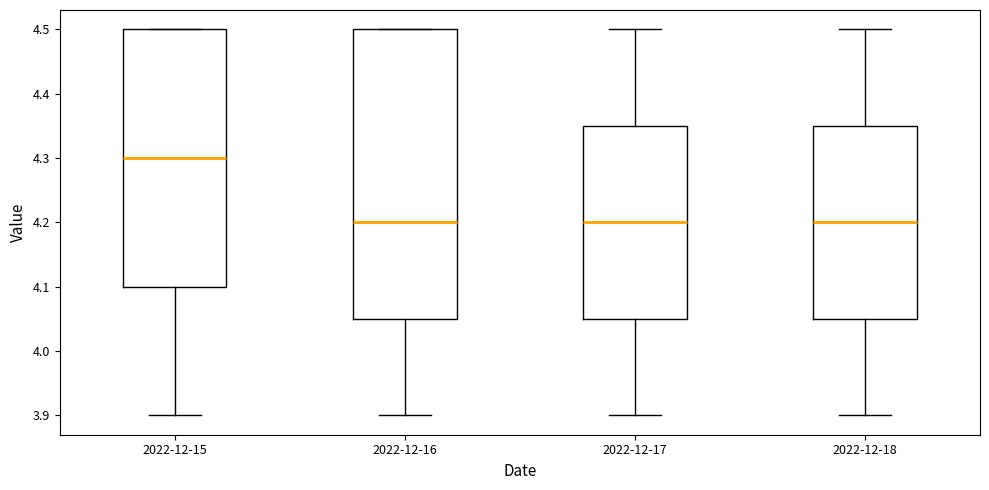

Reading left to right, read every box against the y-axis: the position of its median line, the range the box covers, and the ends of its whiskers. The values are not printed on the chart, so give them approximately, as read against the axis.

2022-12-15: median 4.30, box 4.10 to 4.50, whiskers 3.90 to 4.50
2022-12-16: median 4.20, box 4.05 to 4.50, whiskers 3.90 to 4.50
2022-12-17: median 4.20, box 4.05 to 4.35, whiskers 3.90 to 4.50
2022-12-18: median 4.20, box 4.05 to 4.35, whiskers 3.90 to 4.50